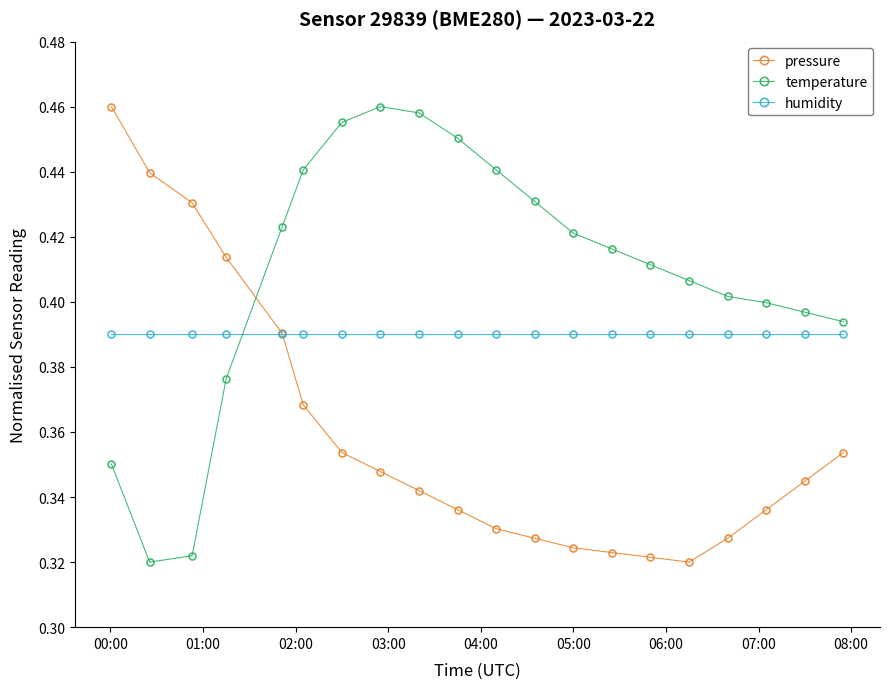

At how many categories does at least one series exceed 0?

20